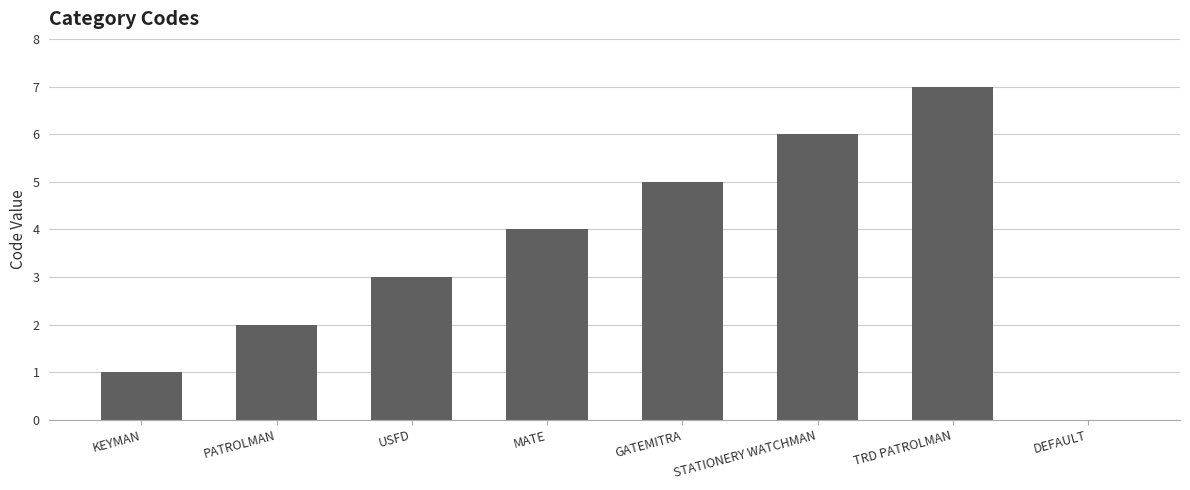

Read the value at TRD PATROLMAN.

7